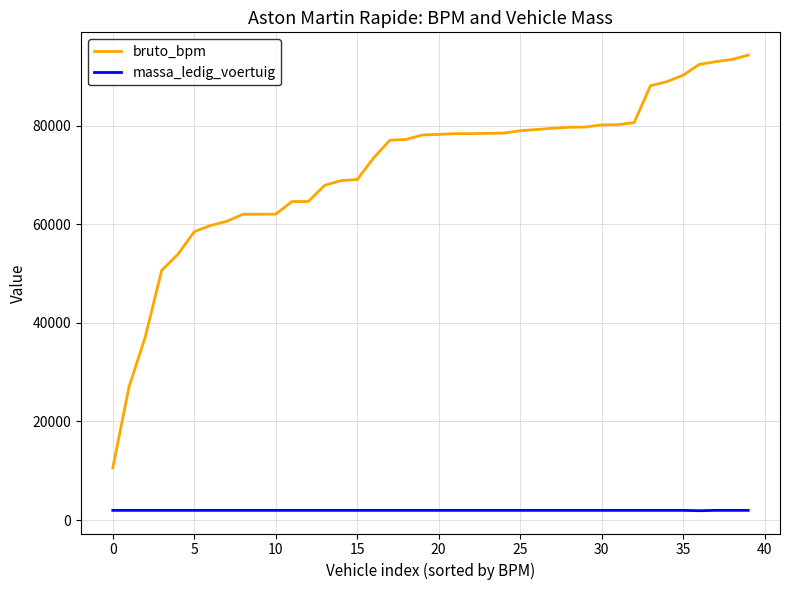

True or false: bruto_bpm and massa_ledig_voertuig intersect in this chart.

False